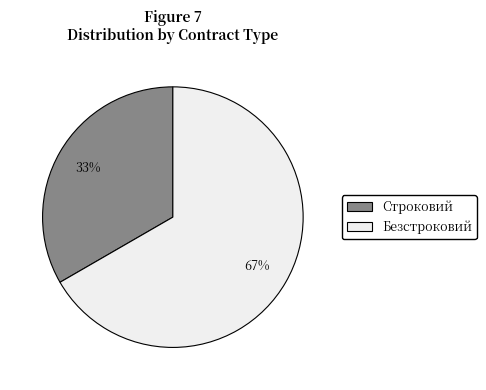

Combined, do Строковий and Безстроковий account for over 50%?

Yes